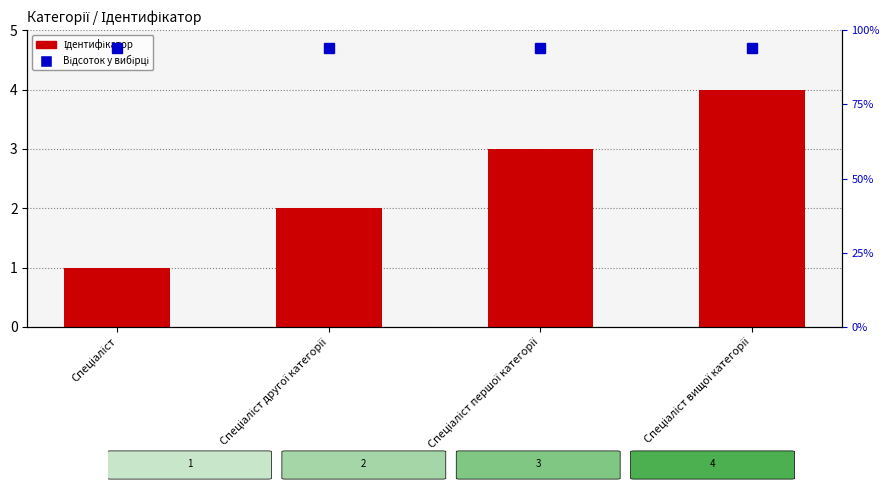

What is the difference between the maximum and minimum values in the Ідентифікатор series?

3.0